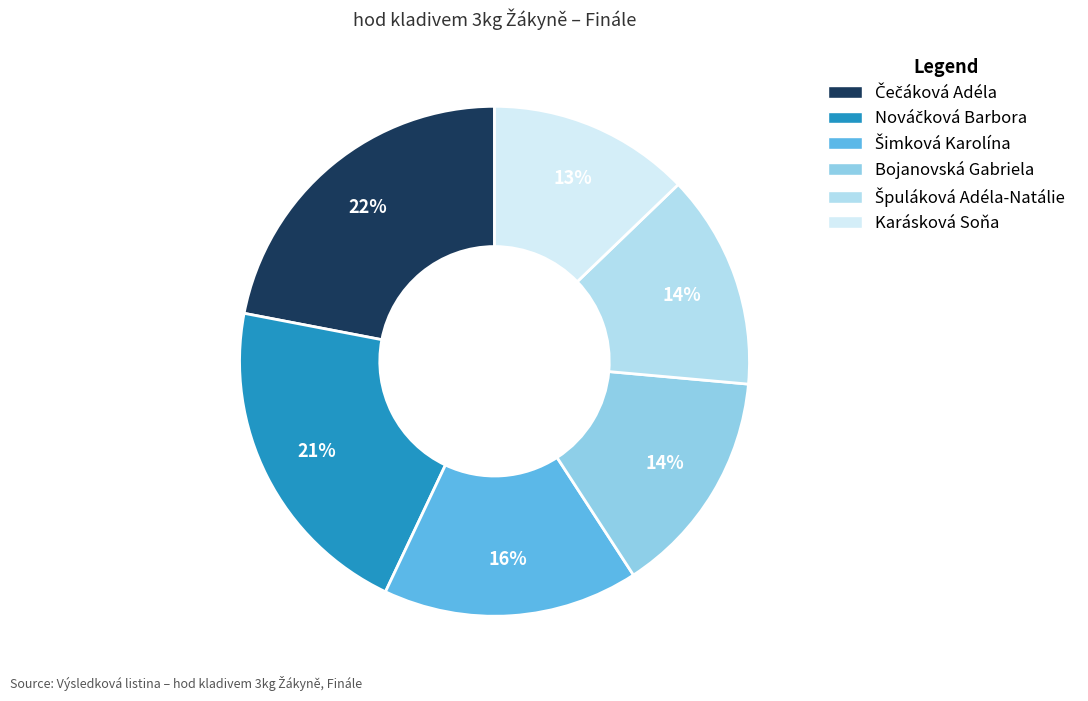

To the nearest percent, what portion does Šimková Karolína represent?

16%